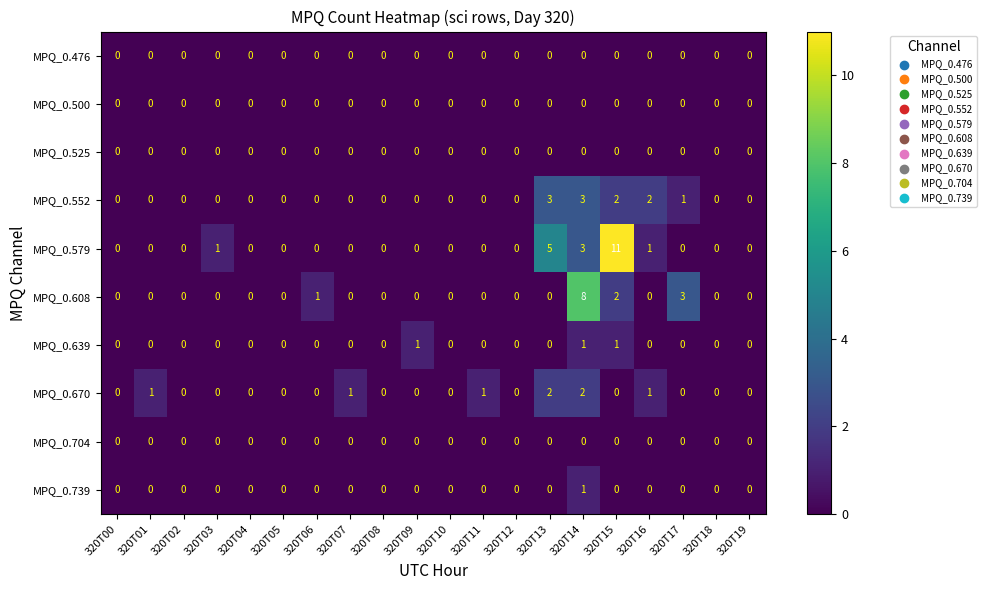

Is it true that MPQ_0.579 equals -7 at 320T02?

False